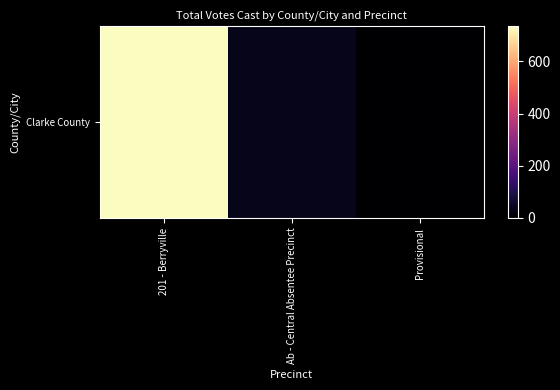

Where does the data first go above 37?

201 - Berryville